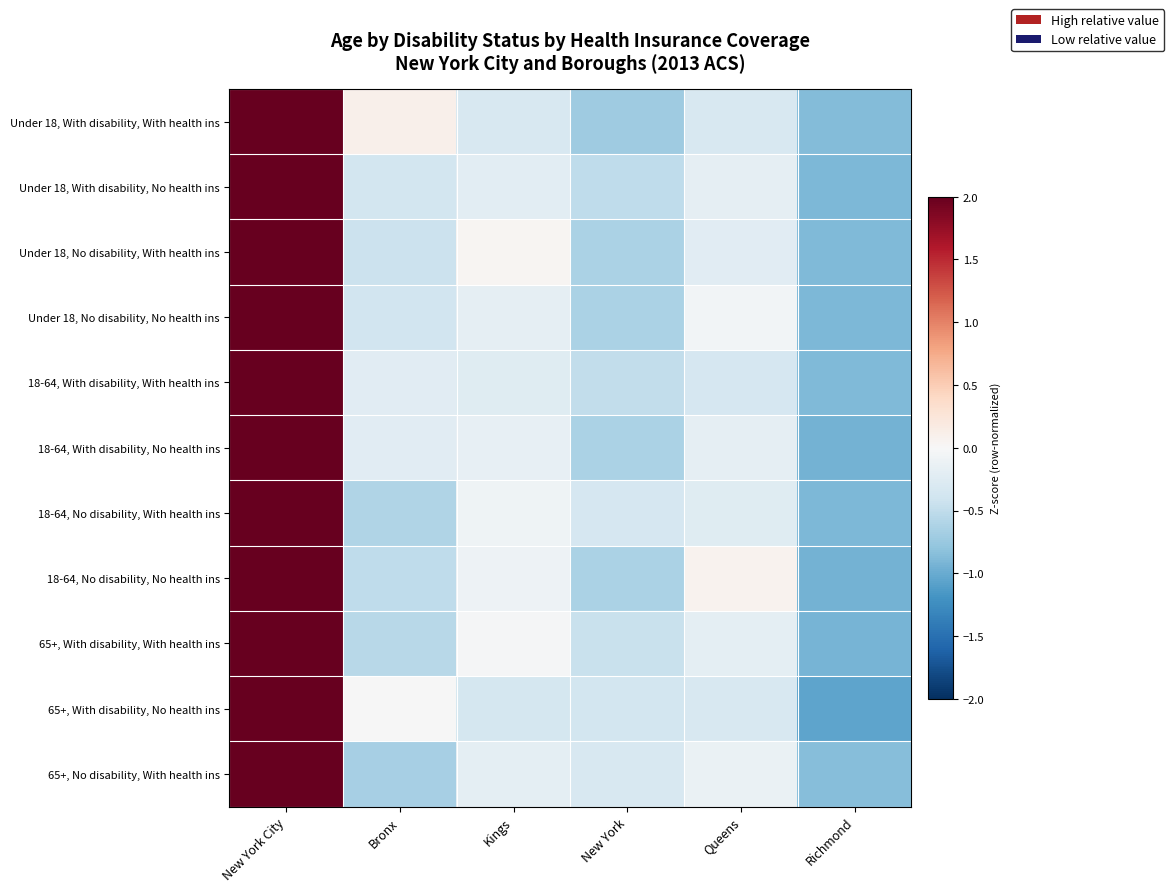

What is the smallest value displayed?

-1.1